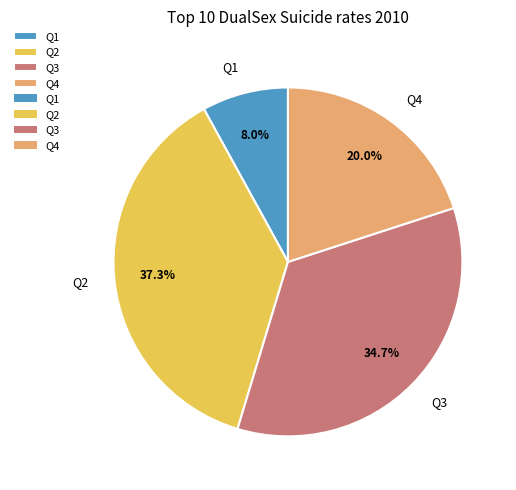

What is the largest slice in the pie chart?

Q2